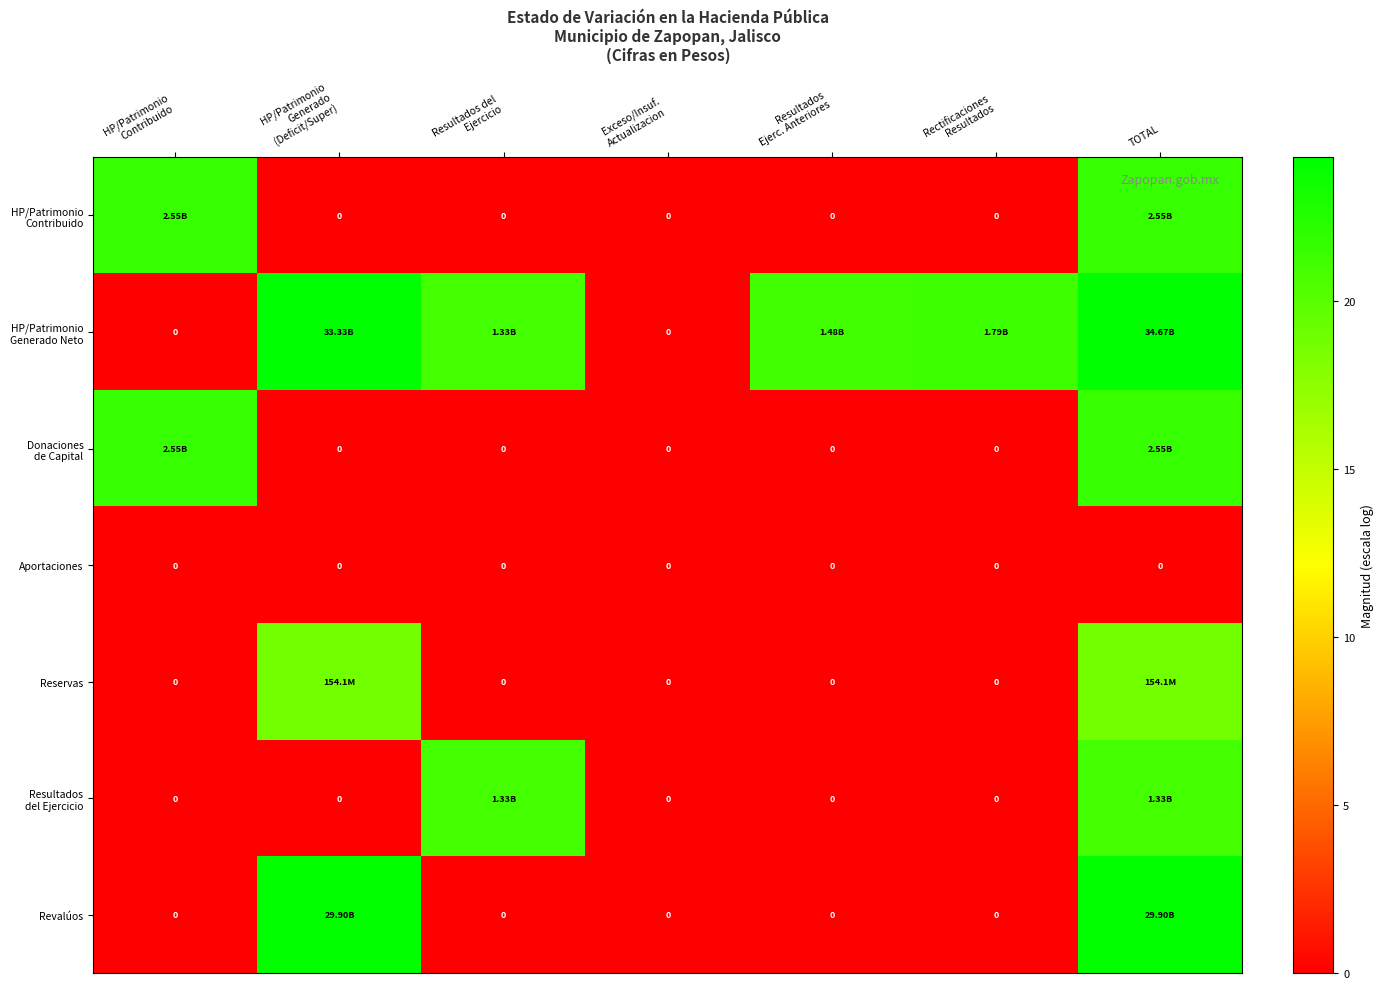

Where does the HP/Patrimonio Generado Neto series first go above 21?

HP/Patrimonio Generado (Deficit/Super)